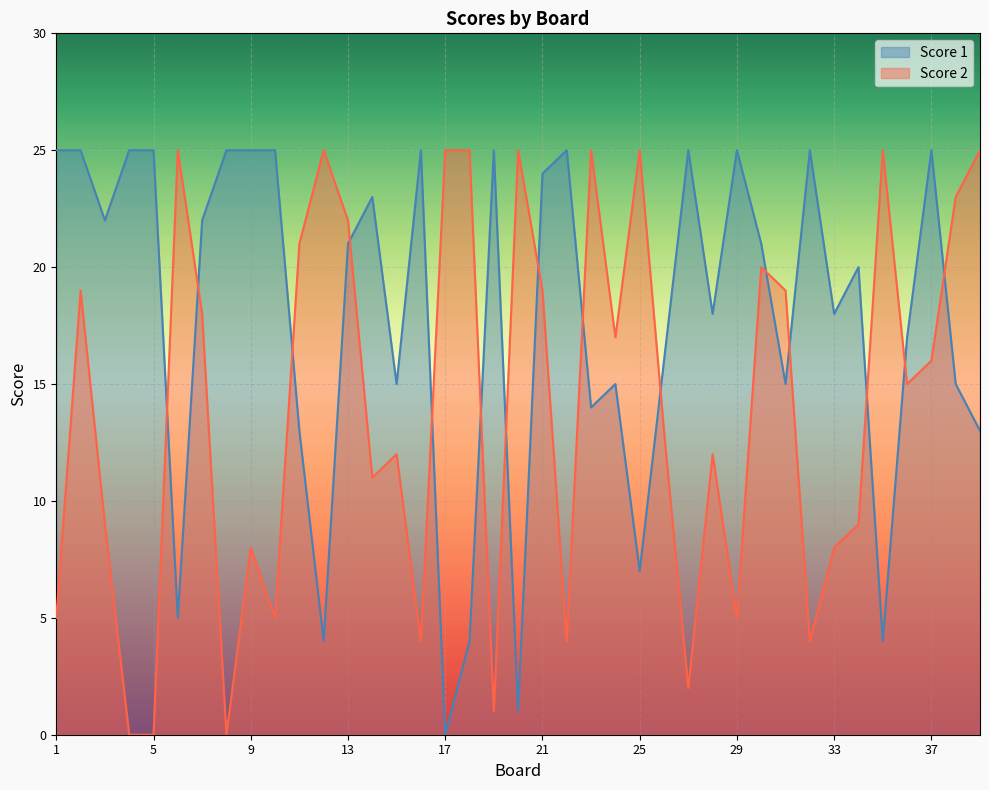

What is the difference between the maximum and second lowest values in the Score 1 series?

24